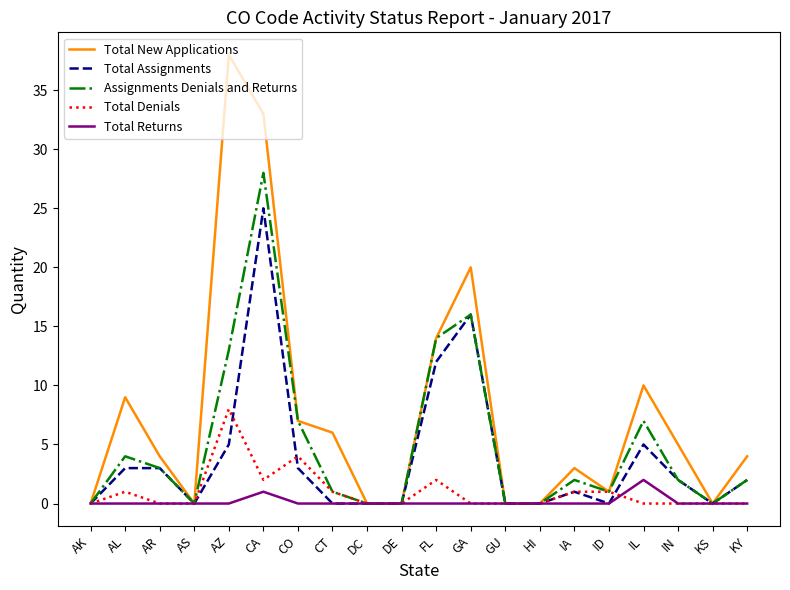

Which series has the largest total across all categories?

Total New Applications